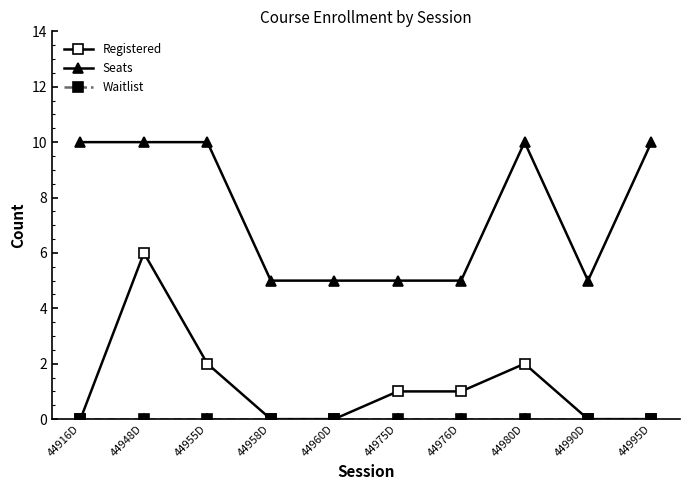

At which category does Registered reach its first local peak?

44948D